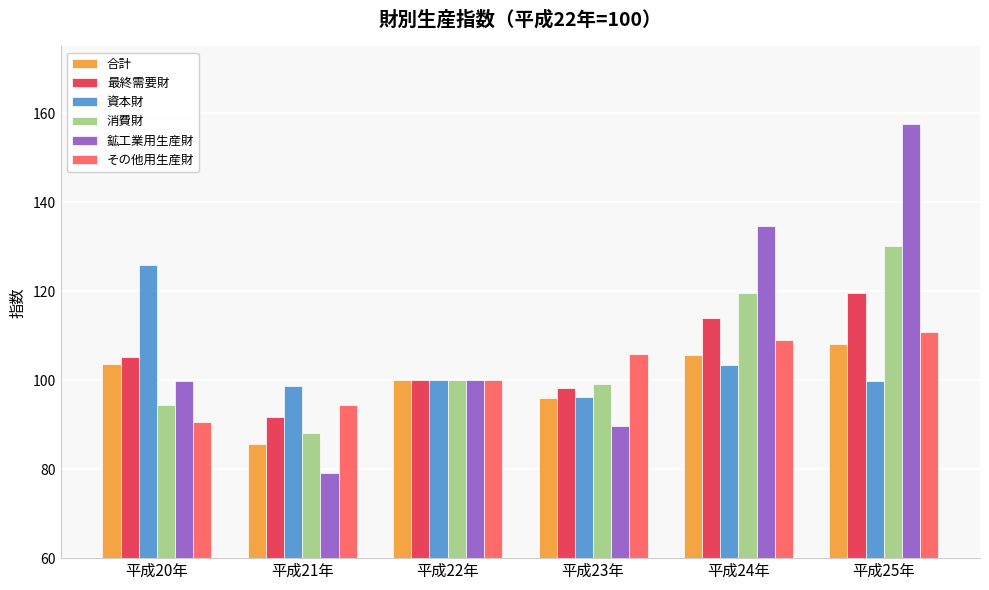

What is the average value of the その他用生産財 series?

101.8